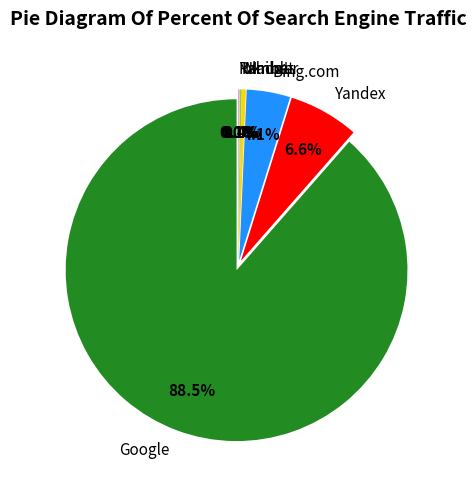

Approximately how many times larger is the value at Bing.com compared to Rambler?

83.0